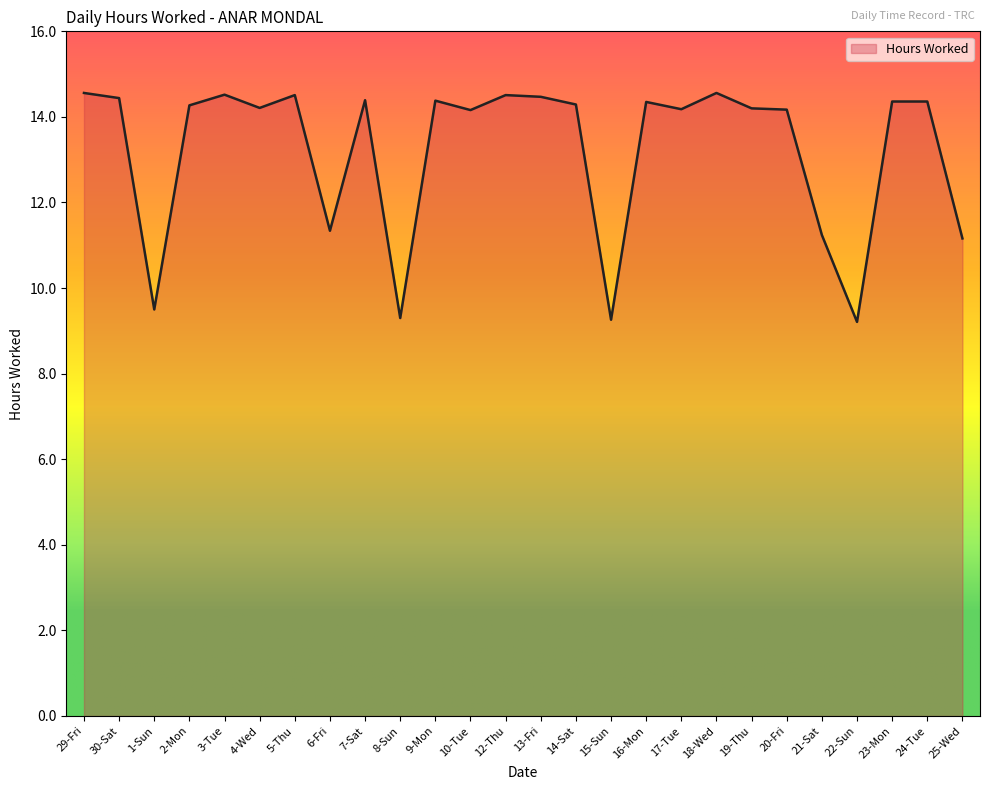

What is the ratio of the value at 29-Fri to the value at 24-Tue?

1.0